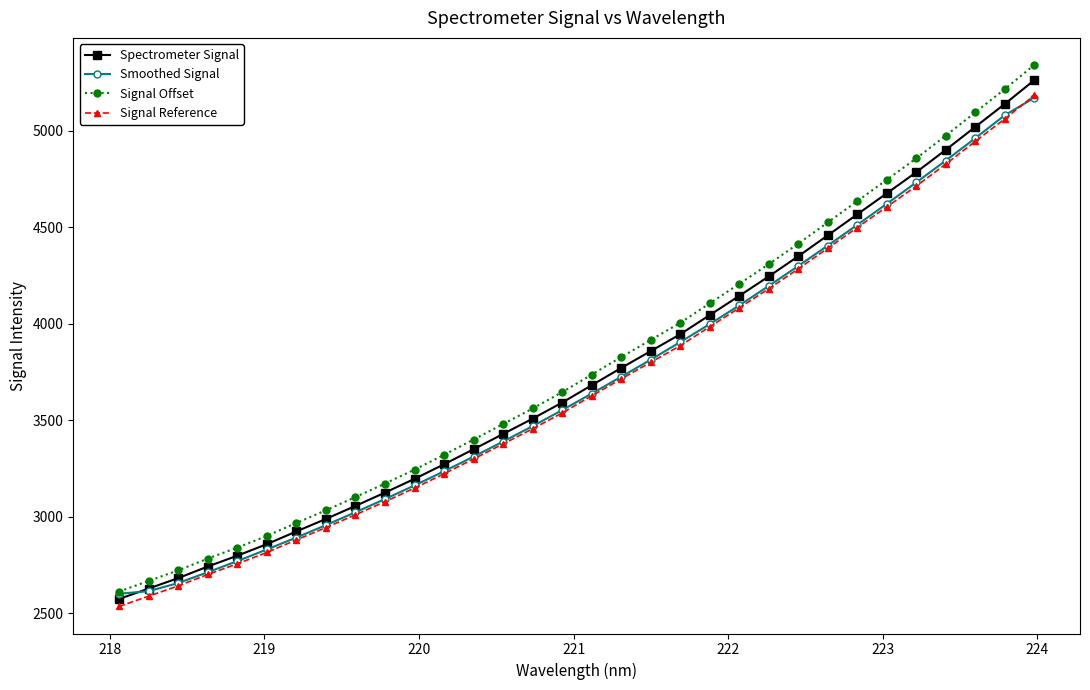

Reading left to right, list all the values displayed in this chart.

Spectrometer Signal: 2573.3	2627.3	2681.5	2741.5	2797.7	2857.5	2923.5	2988.3	3055.8	3124.8	3196.1	3271.6	3349.6	3428.7	3508.3	3591.6	3681.5	3770.9	3858.4	3945.7	4045.3	4144.7	4245.7	4350.0	4458.5	4567.6	4676.3	4785.8	4901.7	5020.7	5139.4	5262.8
Smoothed Signal: 2600.3	2613.9	2655.9	2712.0	2769.5	2830.0	2891.7	2956.3	3023.1	3091.2	3162.1	3235.5	3311.5	3389.6	3469.6	3552.5	3638.1	3725.6	3814.1	3905.1	3998.5	4095.4	4196.4	4299.7	4405.5	4513.1	4622.1	4732.9	4846.1	4961.9	5081.2	5171.4
Signal Offset: 2611.9	2666.8	2721.7	2782.6	2839.6	2900.4	2967.3	3033.1	3101.6	3171.6	3244.0	3320.7	3399.9	3480.1	3560.9	3645.5	3736.7	3827.4	3916.3	4004.9	4106.0	4206.9	4309.4	4415.3	4525.4	4636.1	4746.4	4857.6	4975.2	5096.0	5216.5	5341.8
Signal Reference: 2534.7	2587.9	2641.2	2700.3	2755.7	2814.6	2879.6	2943.5	3009.9	3077.9	3148.1	3222.5	3299.4	3377.3	3455.7	3537.7	3626.2	3714.3	3800.5	3886.5	3984.7	4082.5	4182.0	4284.8	4391.6	4499.1	4606.1	4714.1	4828.2	4945.4	5062.3	5183.9